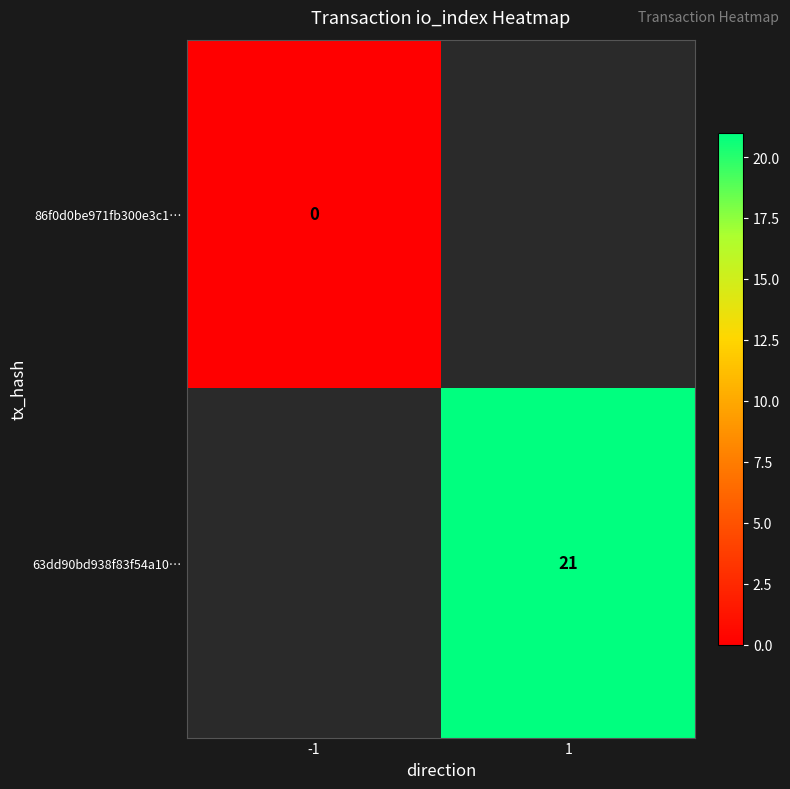

Is the value of 86f0d0be971fb300e3c1… at -1 greater than the value of 63dd90bd938f83f54a10… at 1?

No